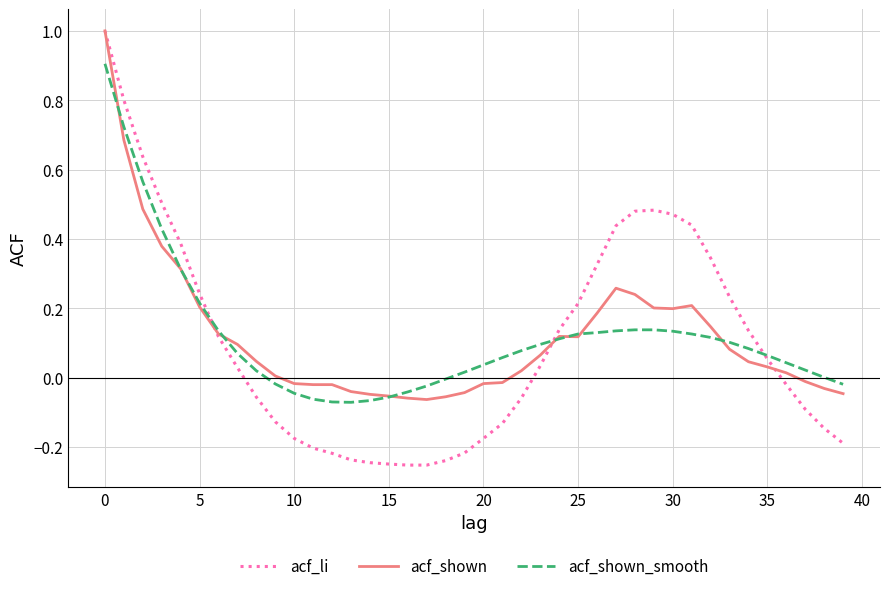

Which series has the largest range (max minus min)?

acf_li